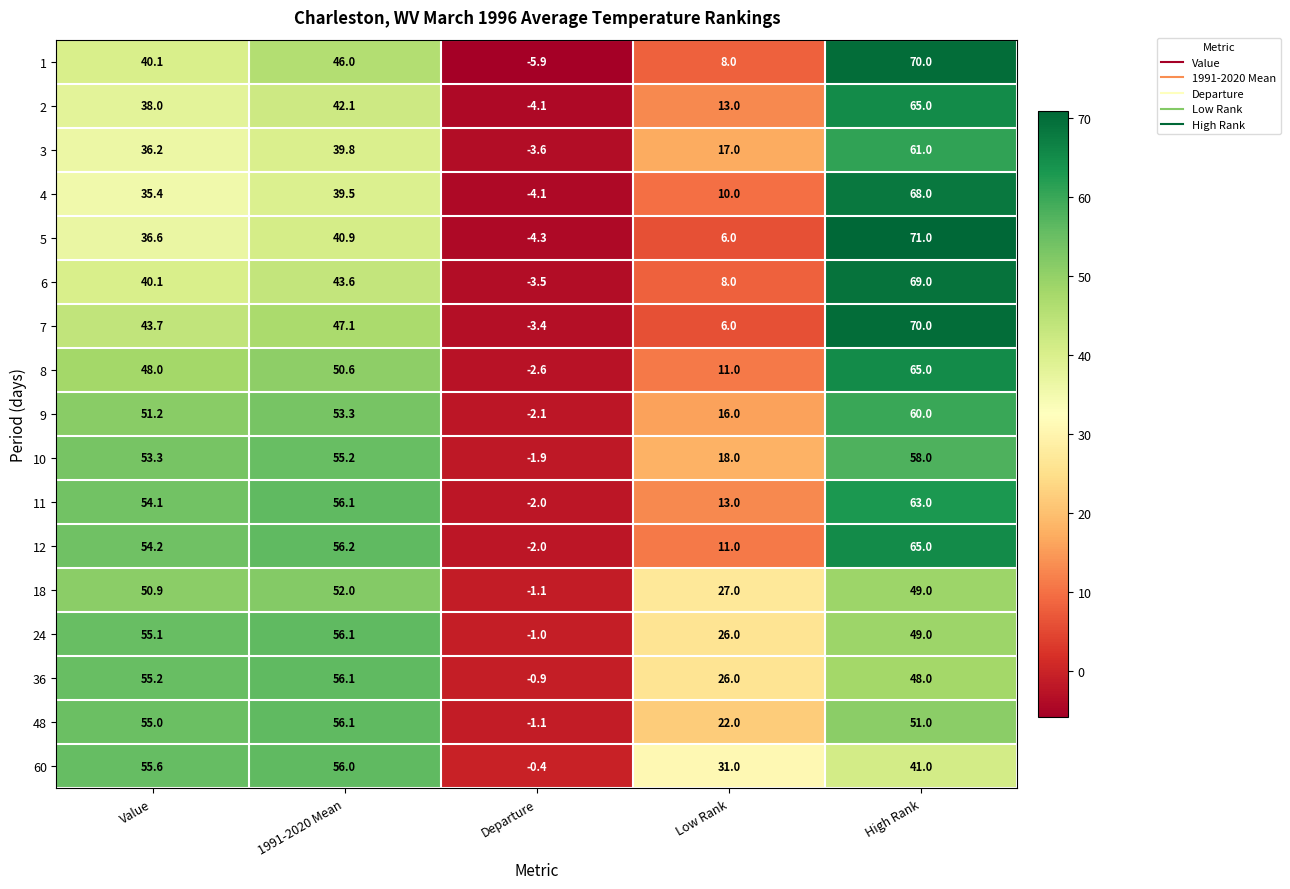

At how many categories does at least one series exceed 22?

4